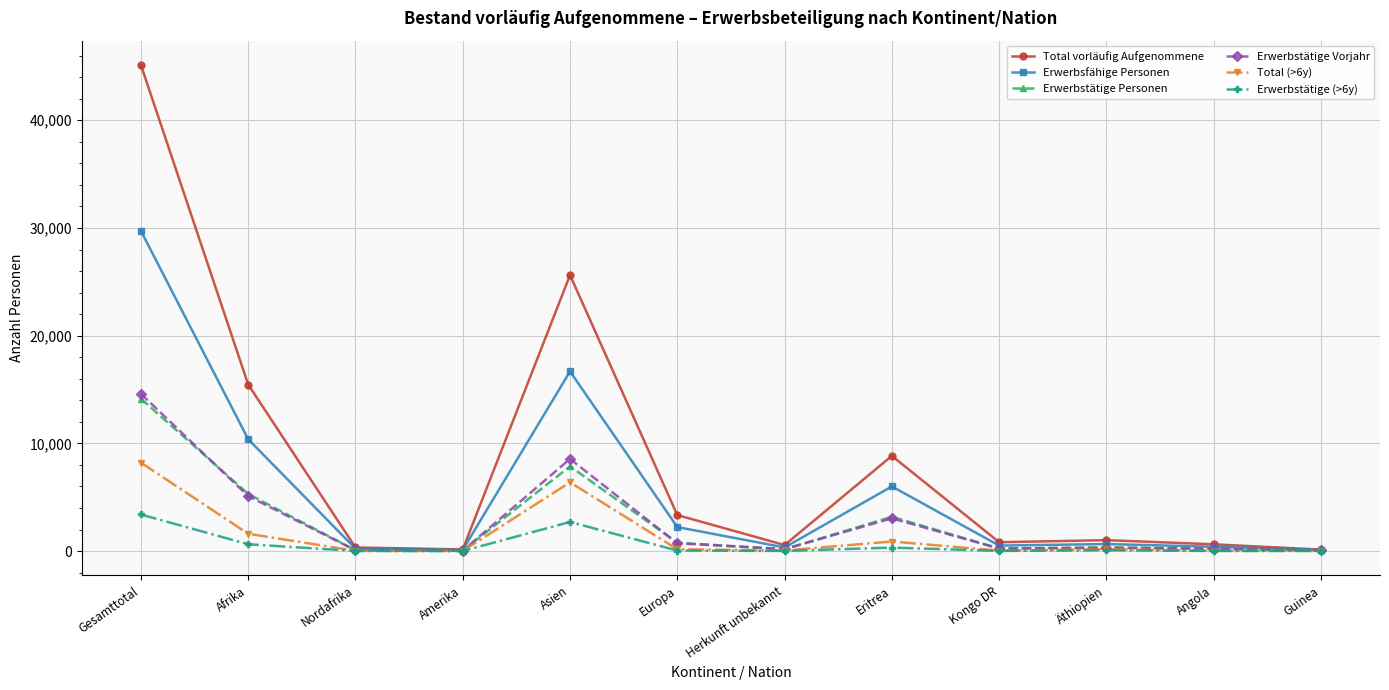

True or false: Erwerbstätige Personen has more than 0 points higher than both neighbors.

True